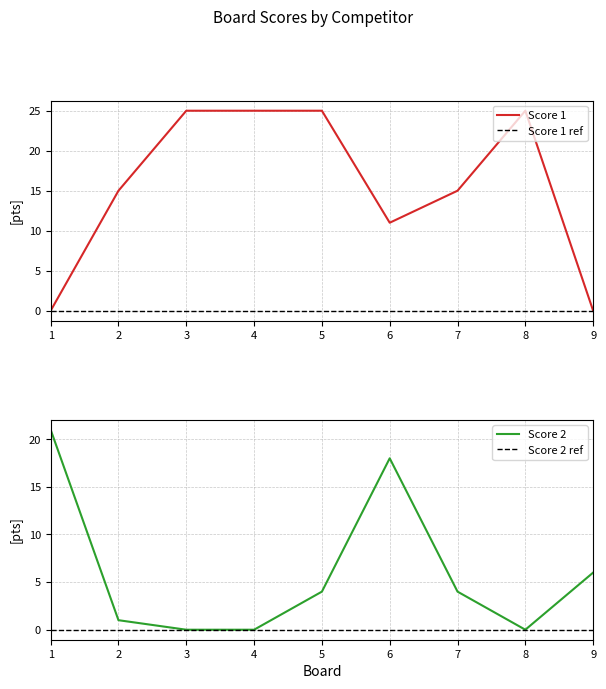

Which series has the widest spread of values?

Score 1